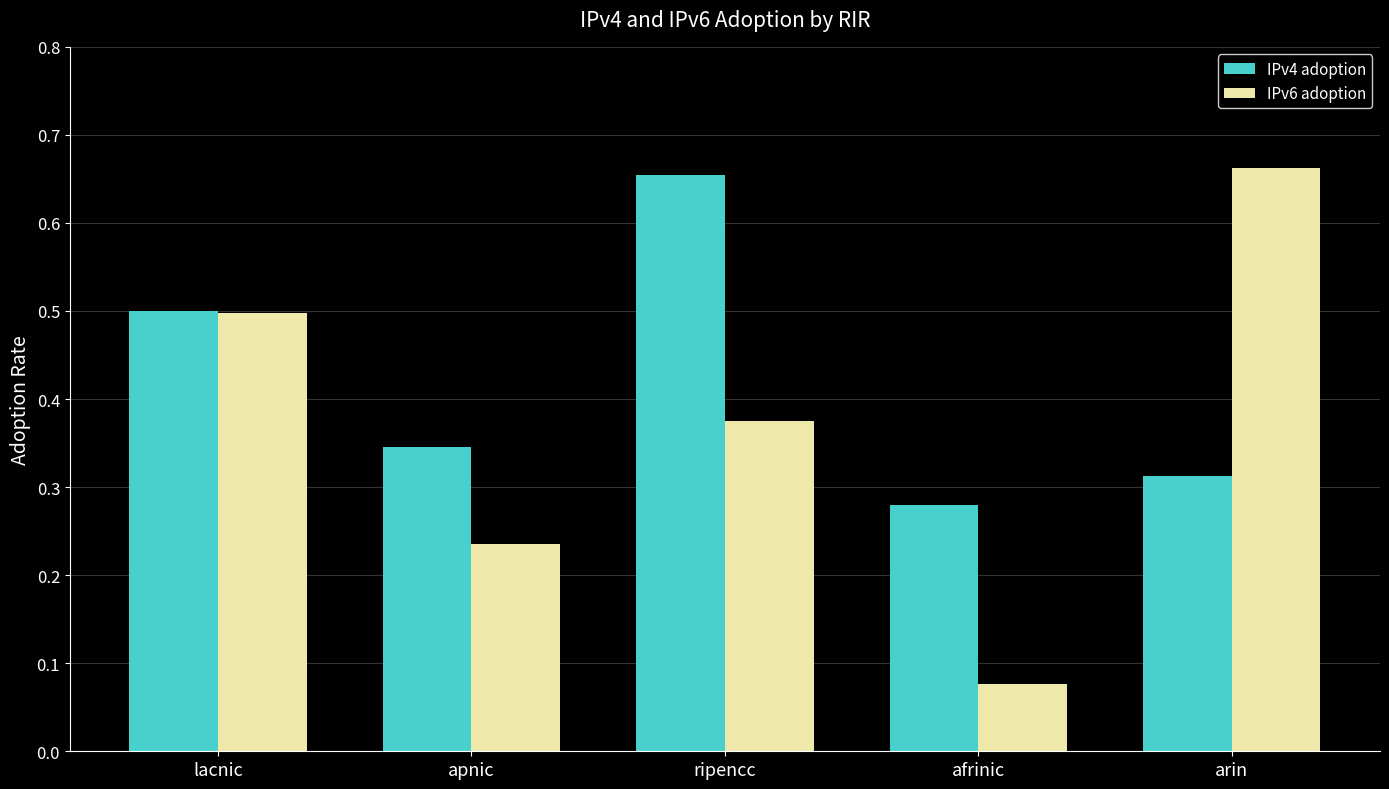

Which category has the highest value in the IPv4 adoption series?

ripencc